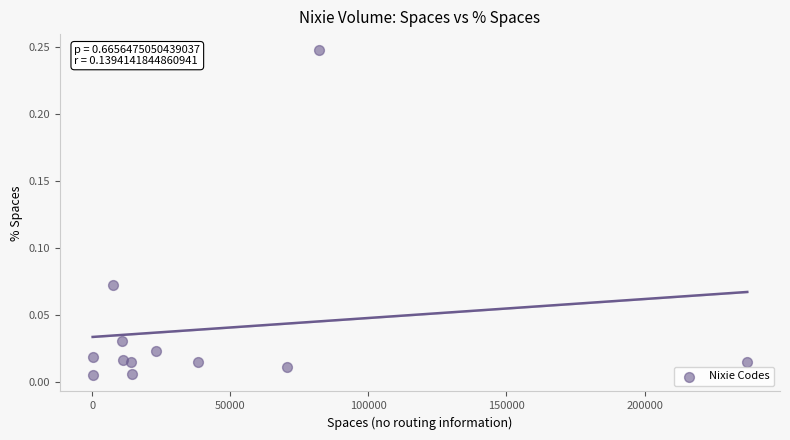

What is the average X value?

42429.6